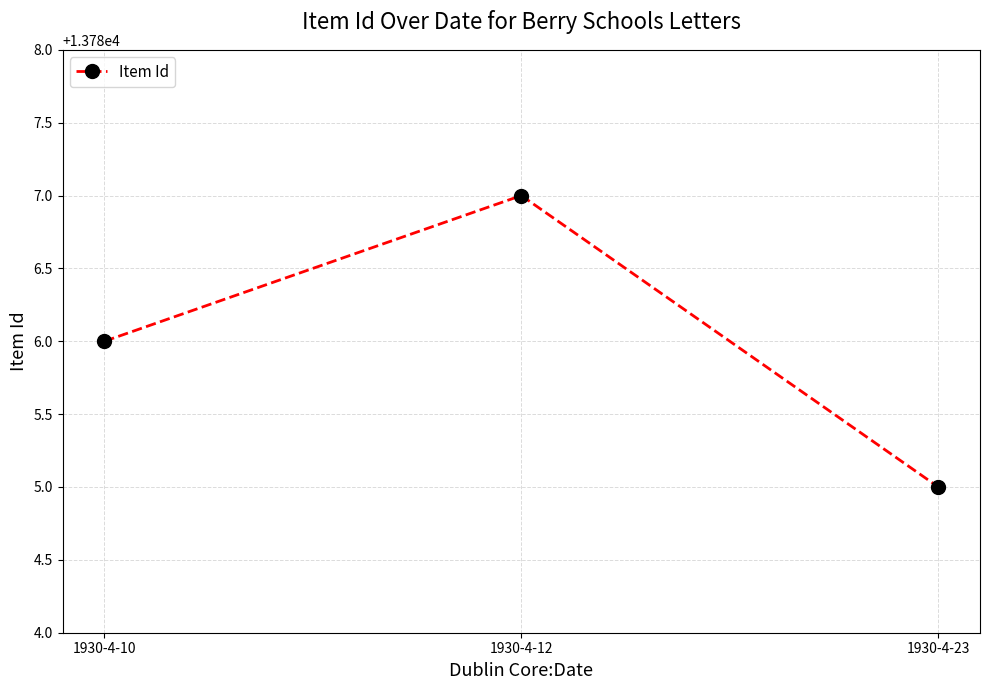

How many lines are shown in the chart?

1